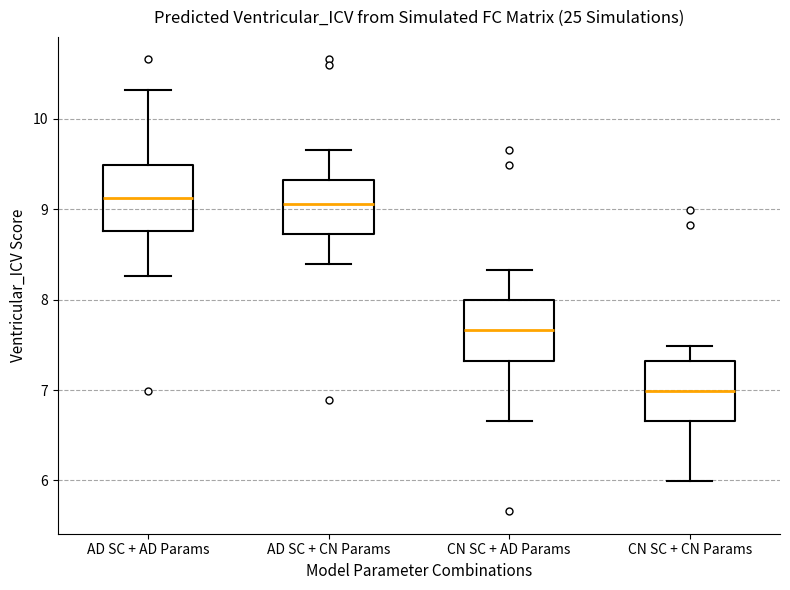

Where does the lower whisker of the box for AD SC + AD Params end on the y-axis? The values are not printed on the chart, so give them approximately, as read against the axis.

8.3